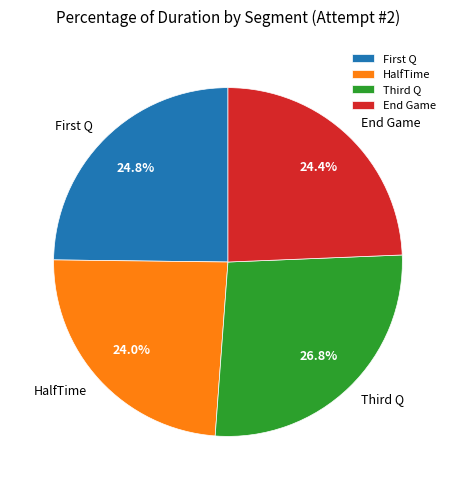

Which category has the biggest portion of the pie?

Third Q